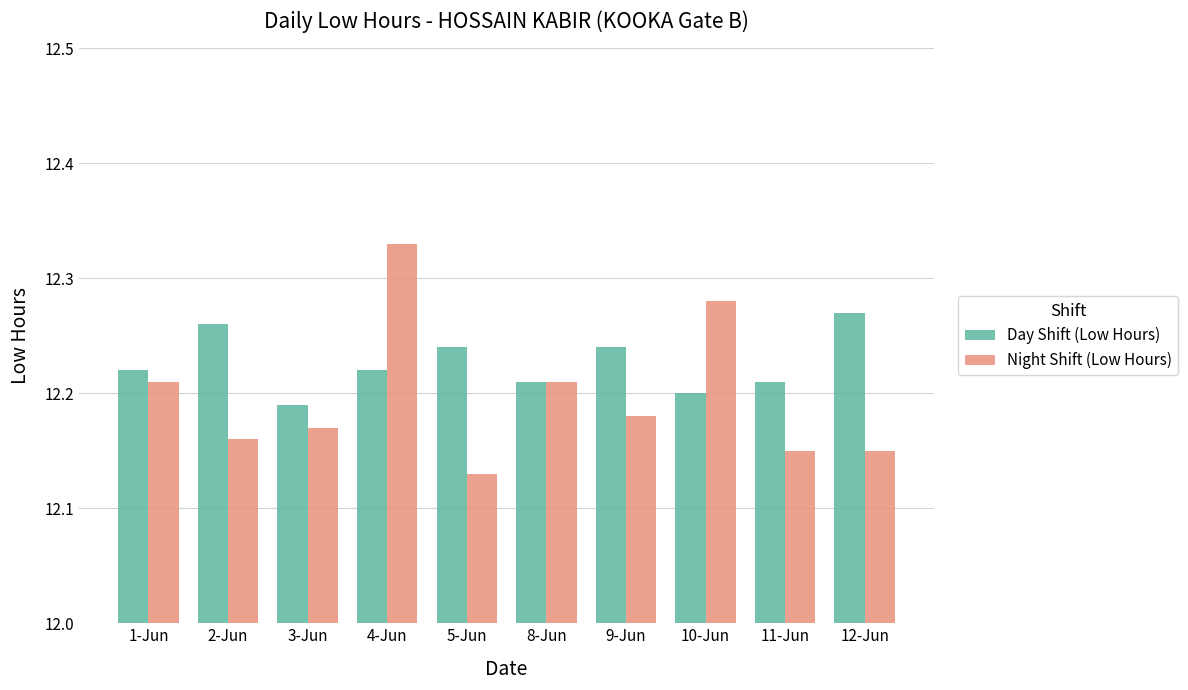

At which label is Night Shift (Low Hours) closest to 12?

5-Jun